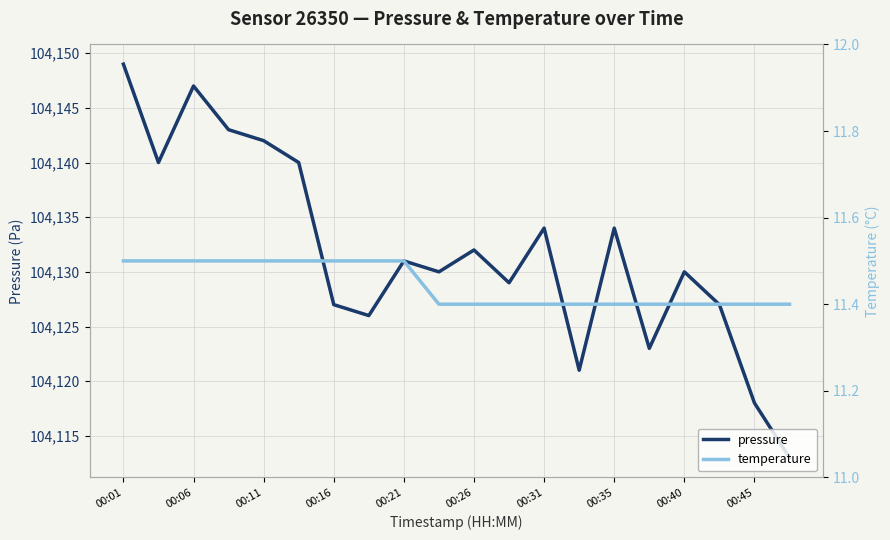

True or false: pressure and temperature intersect in this chart.

False